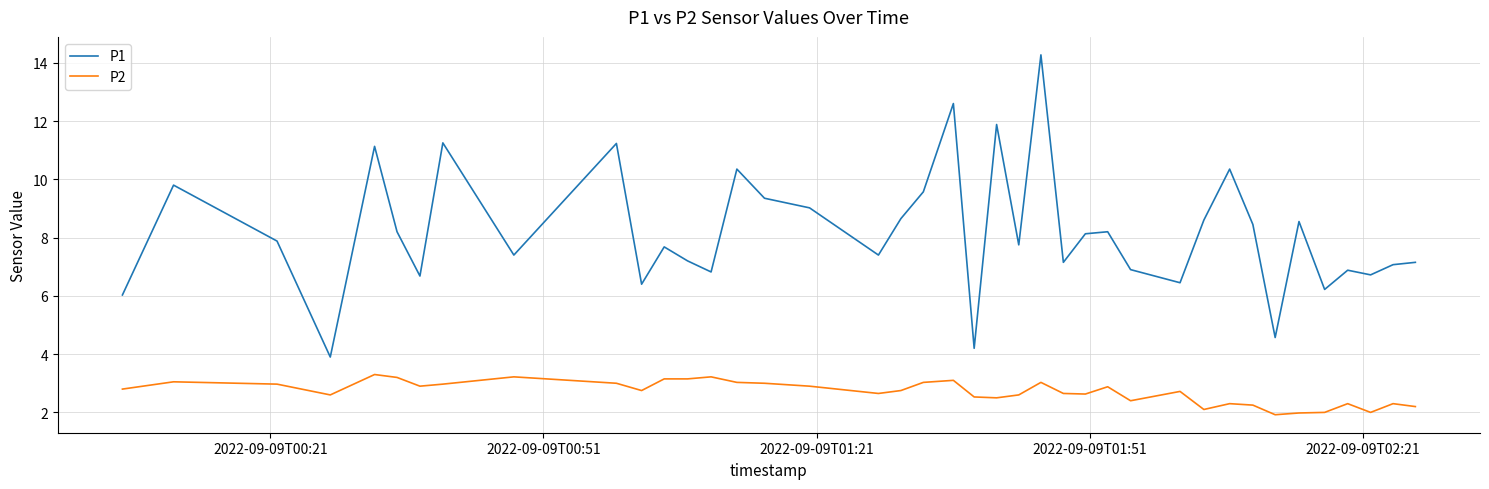

What are all the series names shown in the legend?

P1, P2